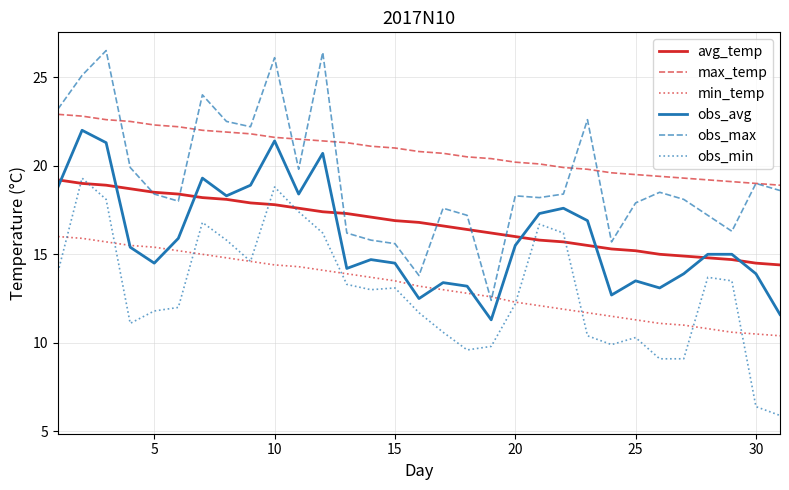

Which series has the largest total across all categories?

max_temp